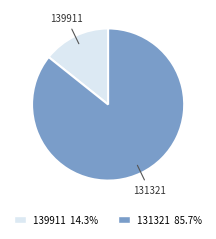

True or false: 139911 accounts for 14% of the total.

True